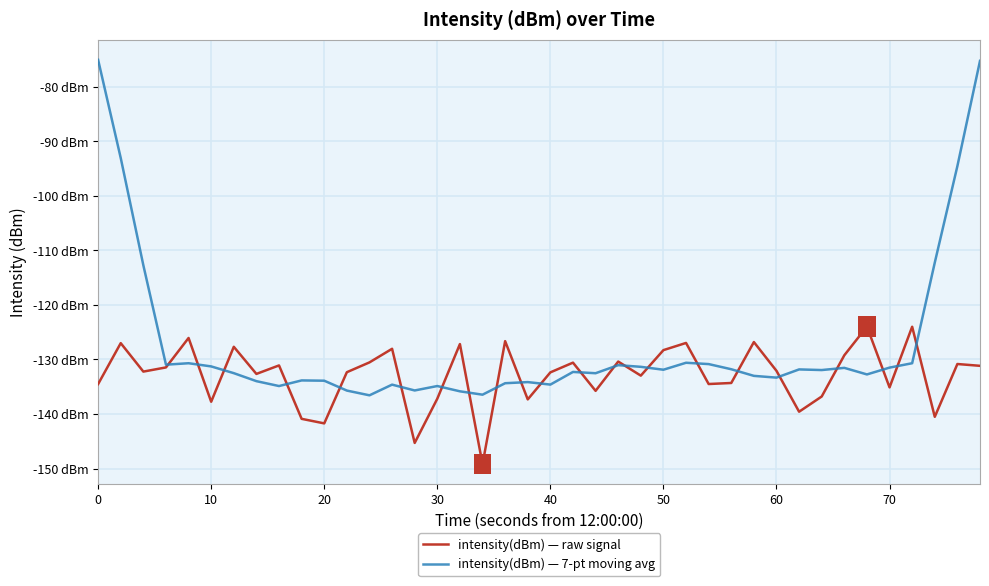

Which series has the largest total across all categories?

intensity(dBm) — 7-pt moving avg